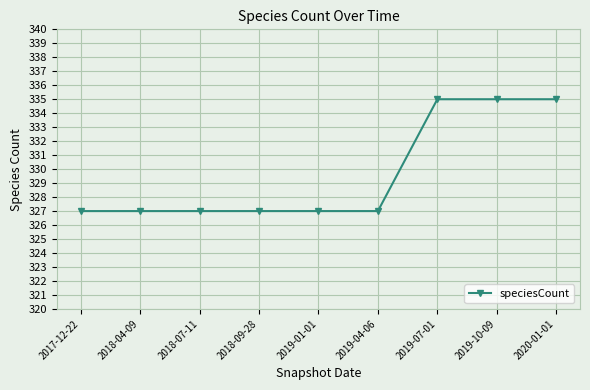

What is the change in value from 2018-04-09 to 2020-01-01?

+8